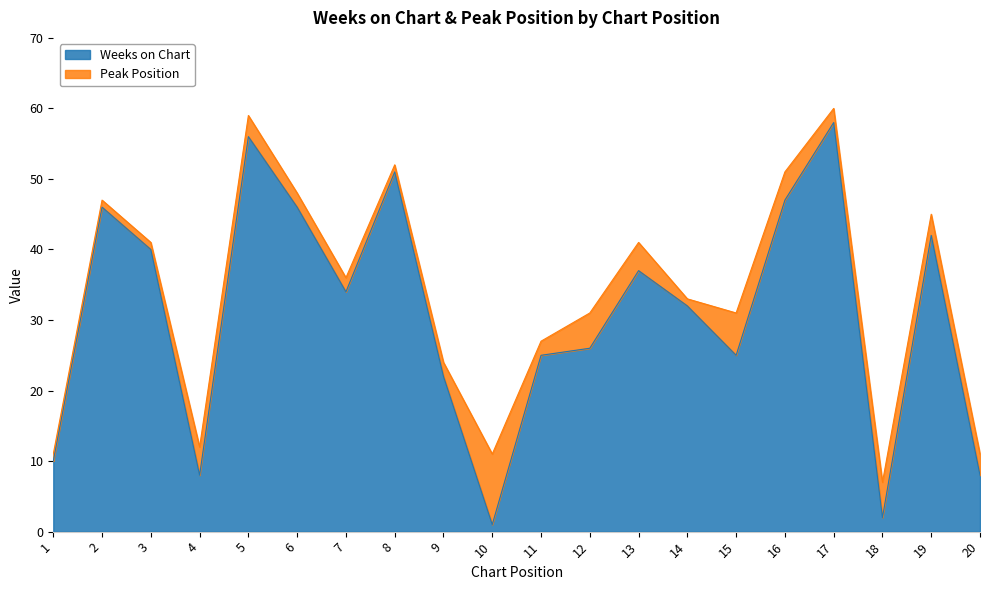

The value of Weeks on Chart at 13 is 37. True or false?

True